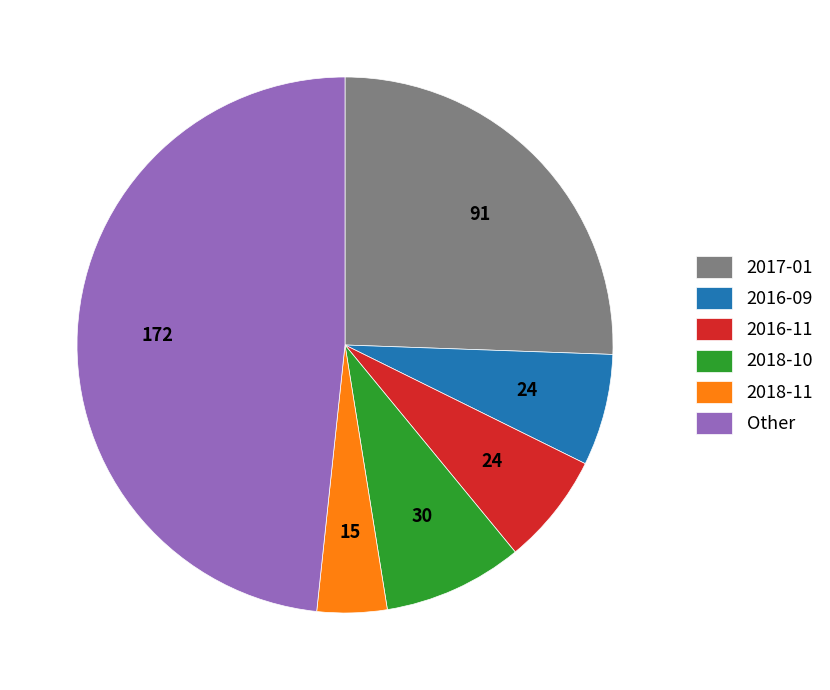

How many segments does this pie chart have?

6